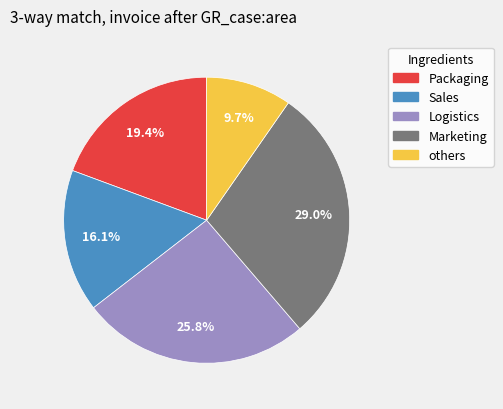

Is there any slice that represents more than half of the pie?

No